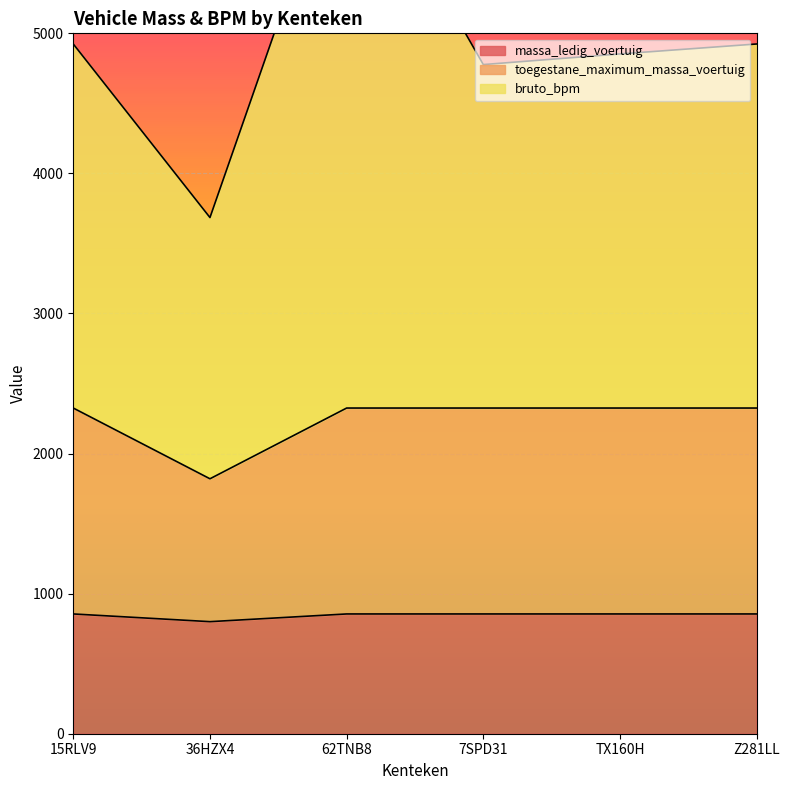

How many data points in toegestane_maximum_massa_voertuig are less than 2325?

1